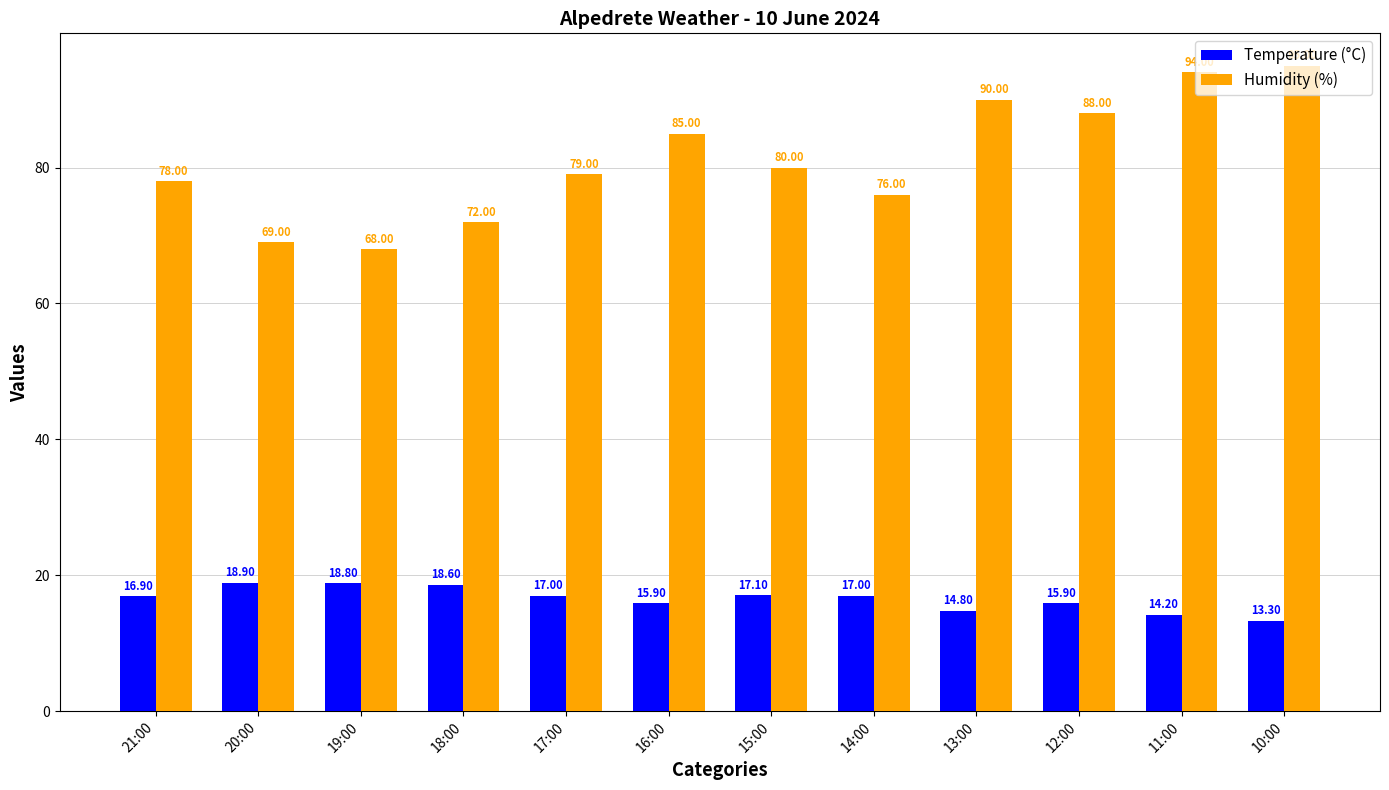

Where is Humidity (%) nearest to the value 81?

15:00